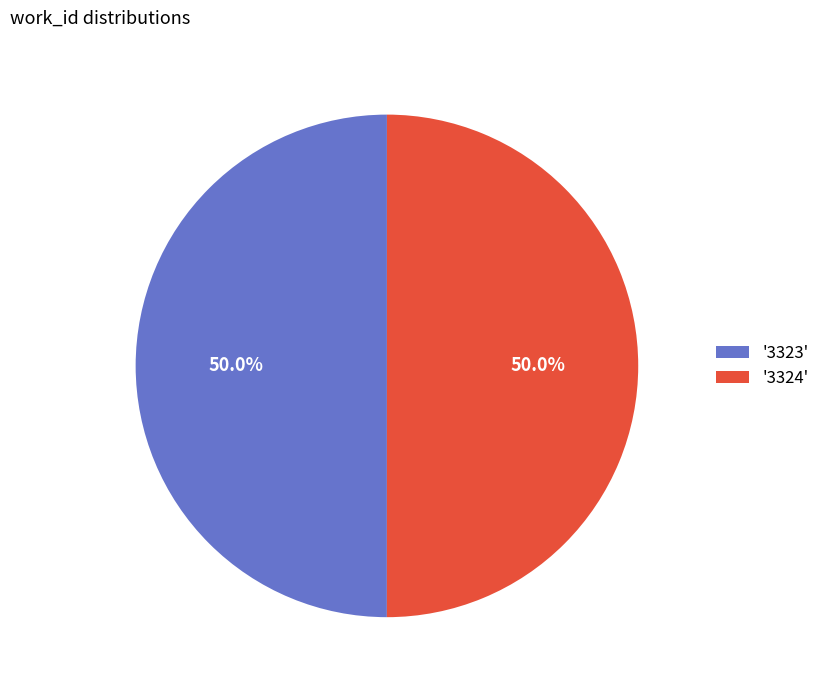

Do '3323' and '3324' together represent more than half of the pie?

Yes